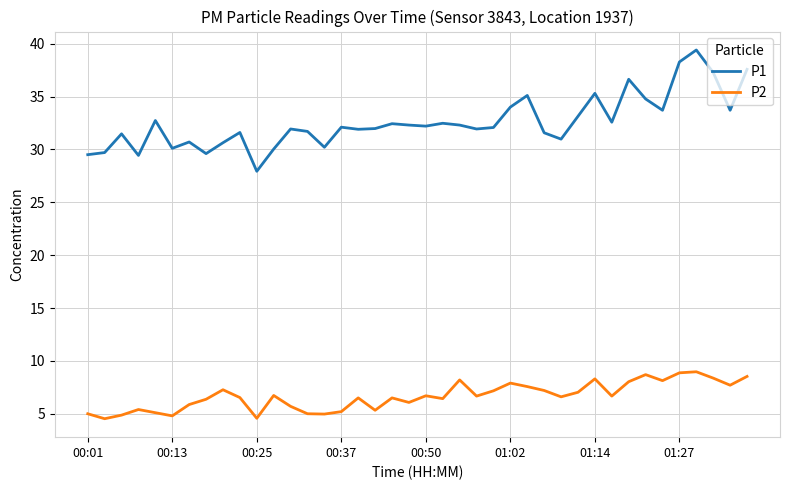

What is the minimum value shown in the chart?

4.5